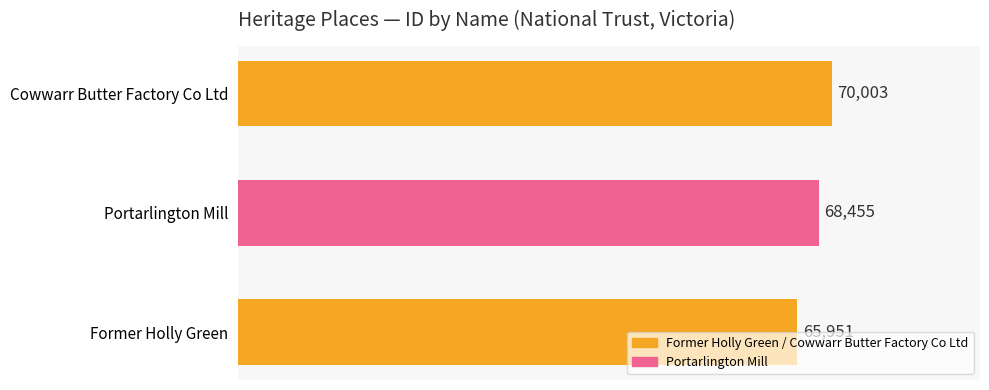

What is the sum of all values?

204409